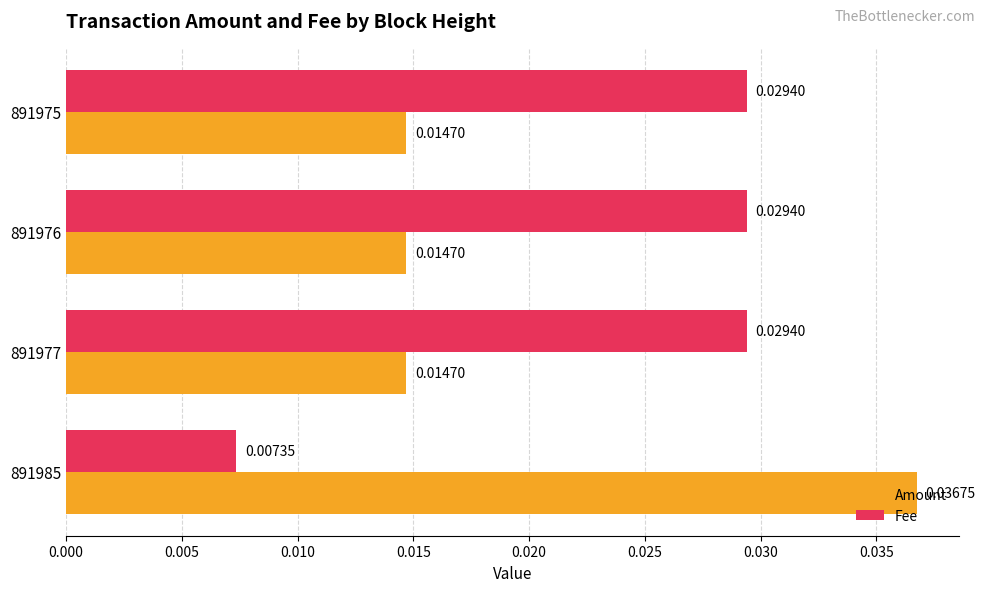

List the series in order of their overall mean, lowest first.

Amount, Fee